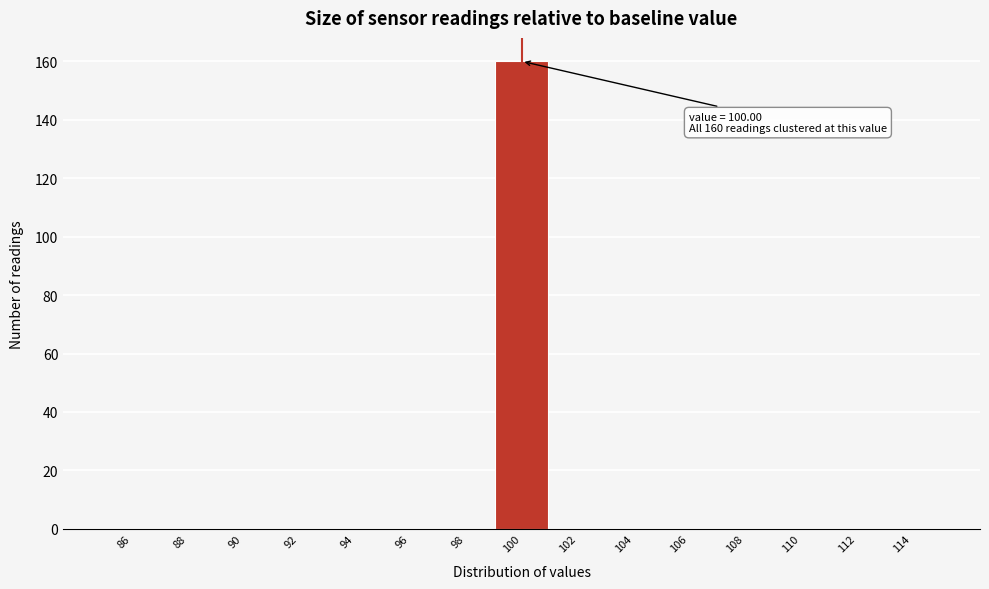

Over which range of the x-axis is the bar tallest?

99 to 101